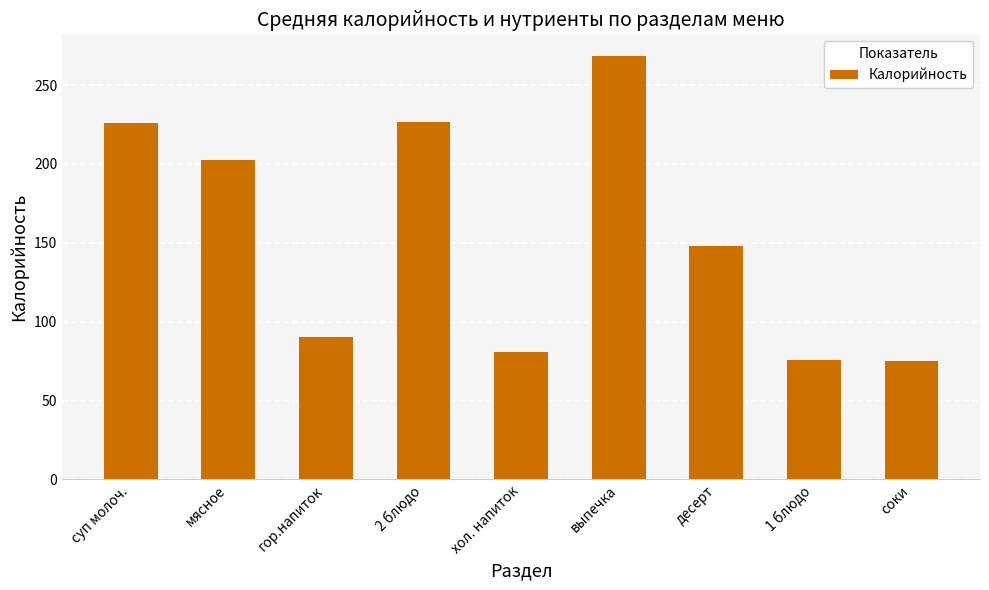

What is the change in value from 2 блюдо to 1 блюдо?

-150.7